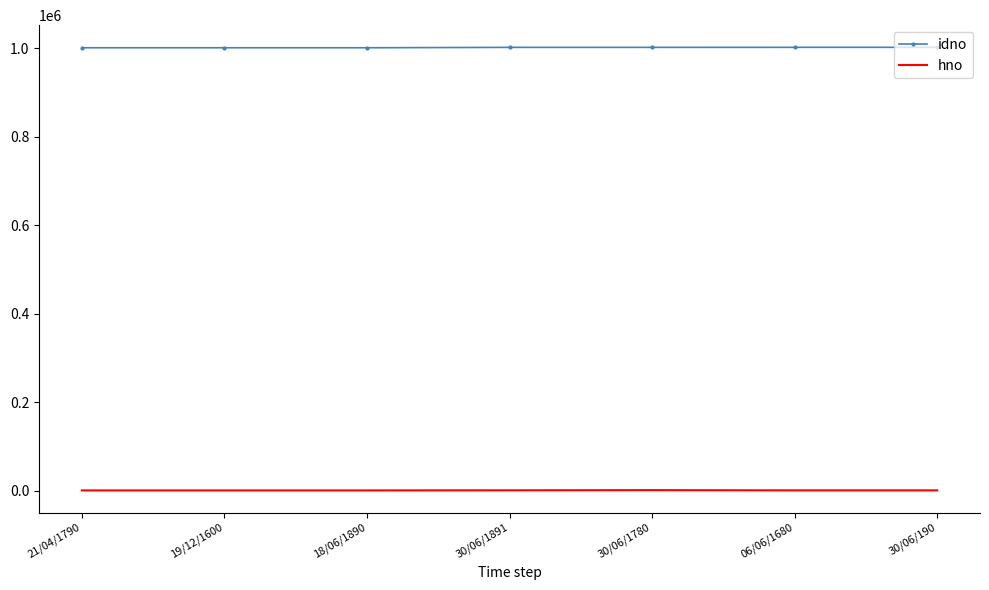

True or false: idno and hno cross at least once.

False